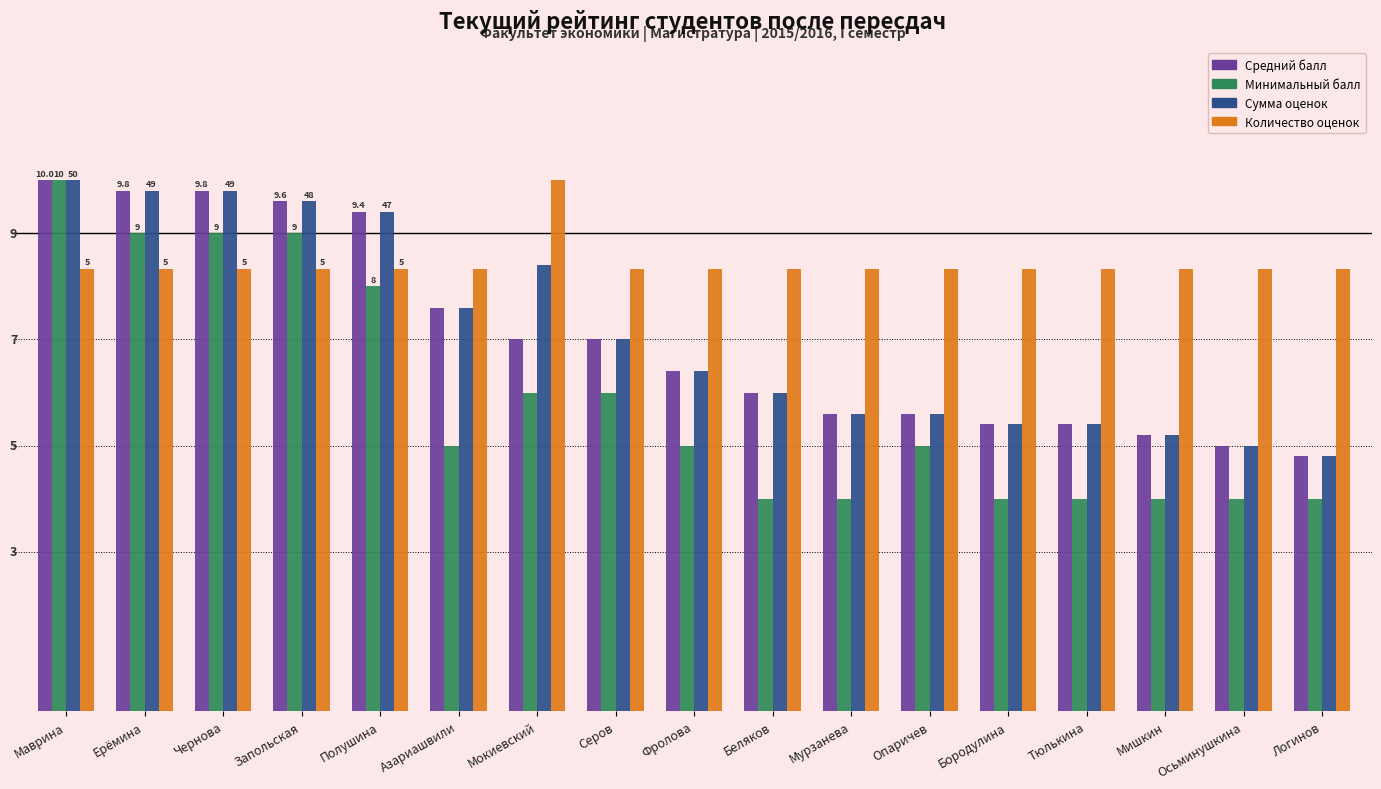

What is the label of the 11th bar from the right?

Мокиевский